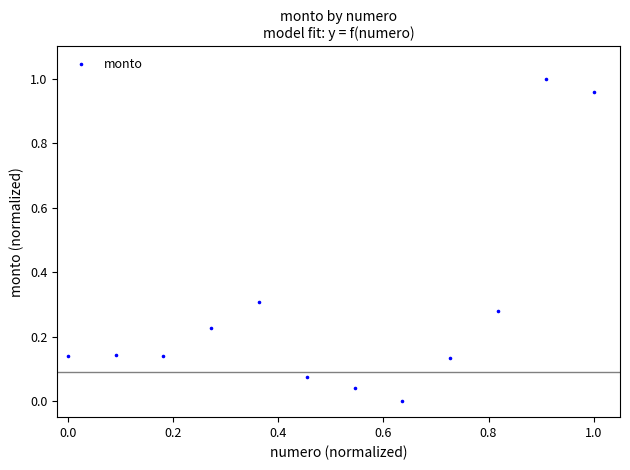

What is the average X value?

0.5